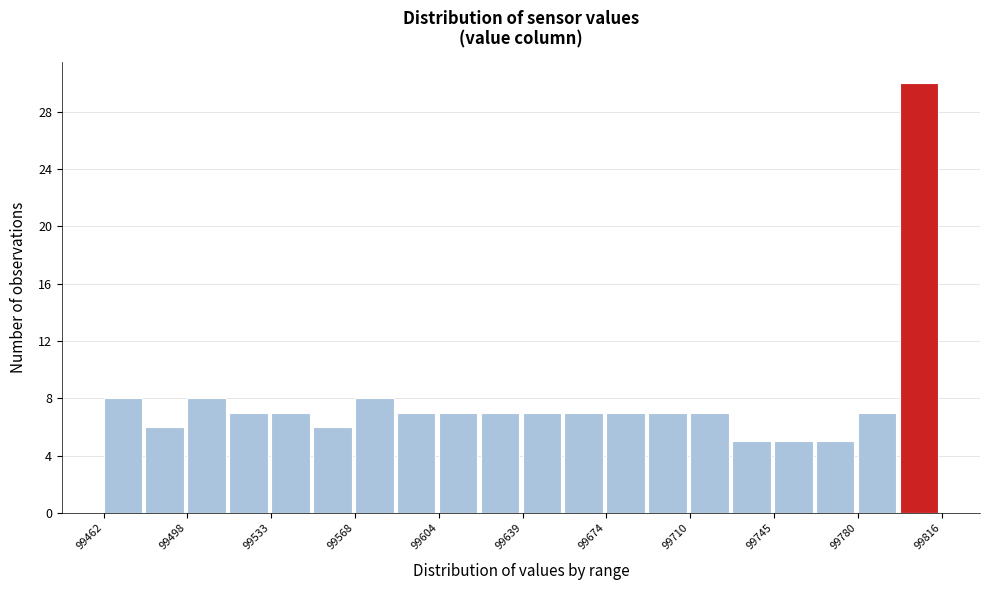

Read against the x-axis, roughly where is the centre of the tallest bar?

99805